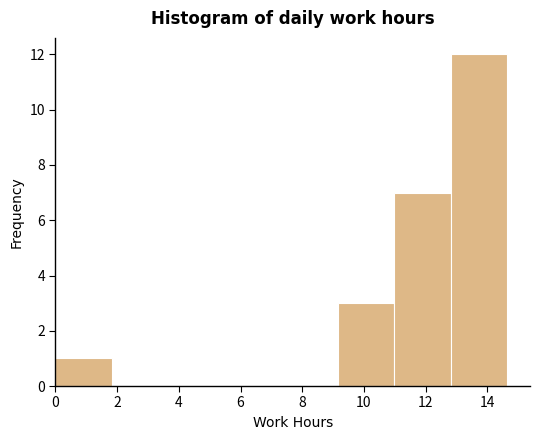

Reading left to right, transcribe this chart: for each bar, give the range it covers on the x-axis and its height. Neither the bar edges nor the heights are printed on the chart, so give them approximately, as read against the axes.

0.0 to 1.8: 1
1.8 to 3.6: 0
3.6 to 5.4: 0
5.4 to 7.4: 0
7.4 to 9.2: 0
9.2 to 11.0: 3
11.0 to 12.8: 7
12.8 to 14.6: 12